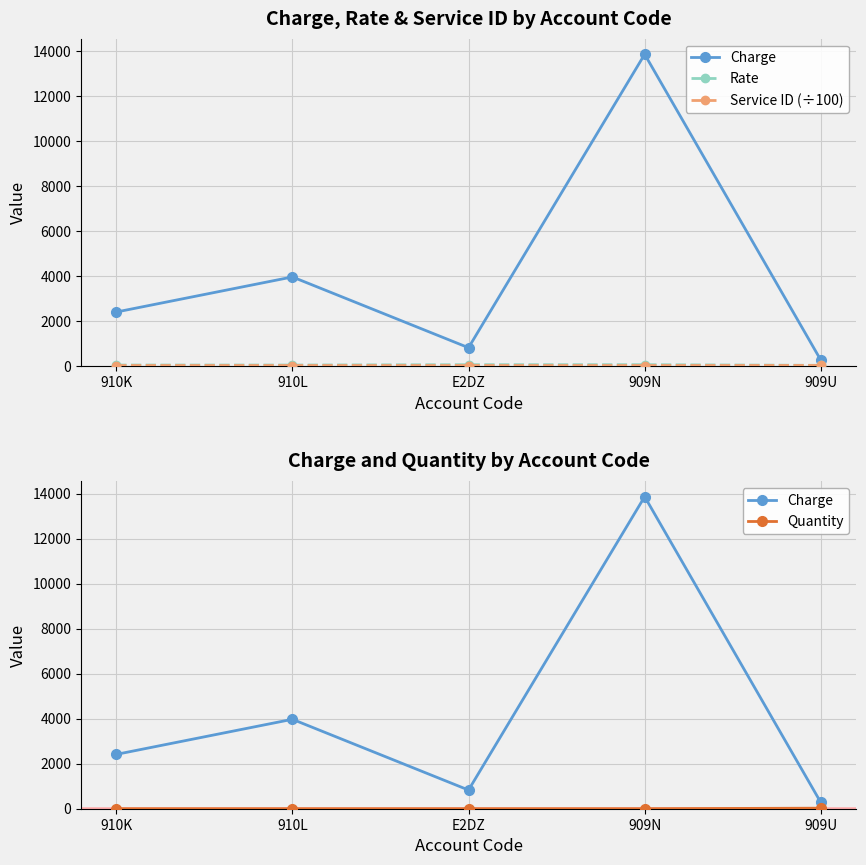

What is the value of the Rate point at the 1st from the left?

59.9